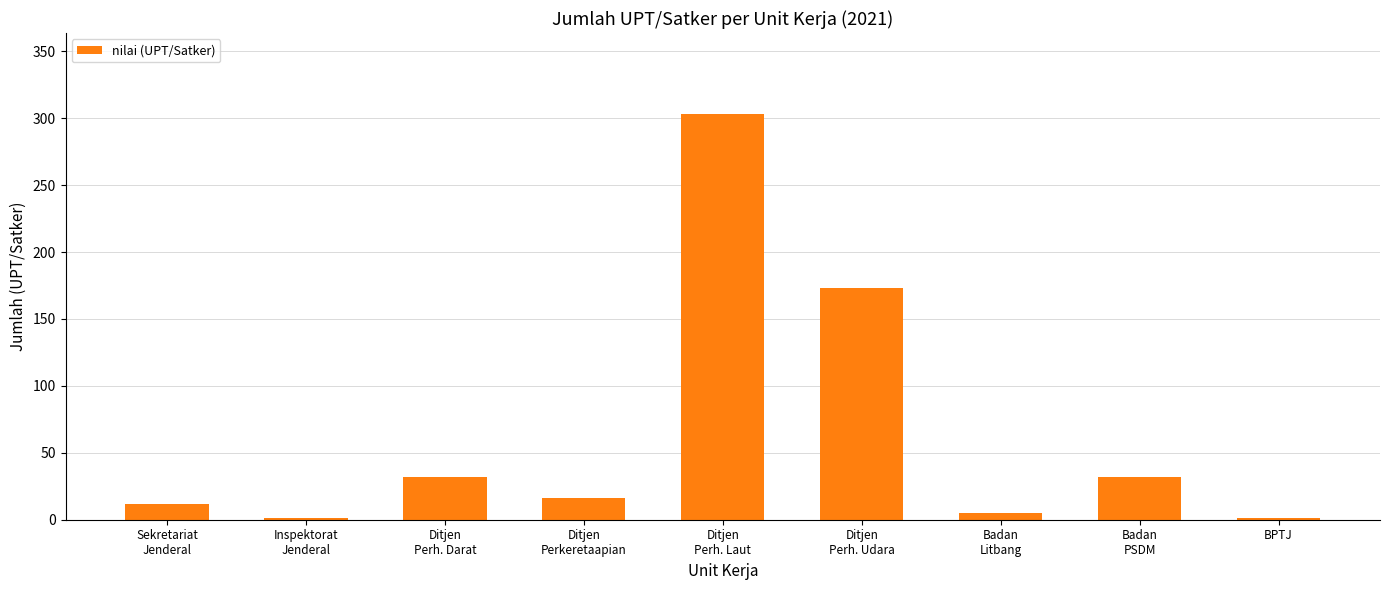

Are the bars grouped side by side (vs. stacked)?

No